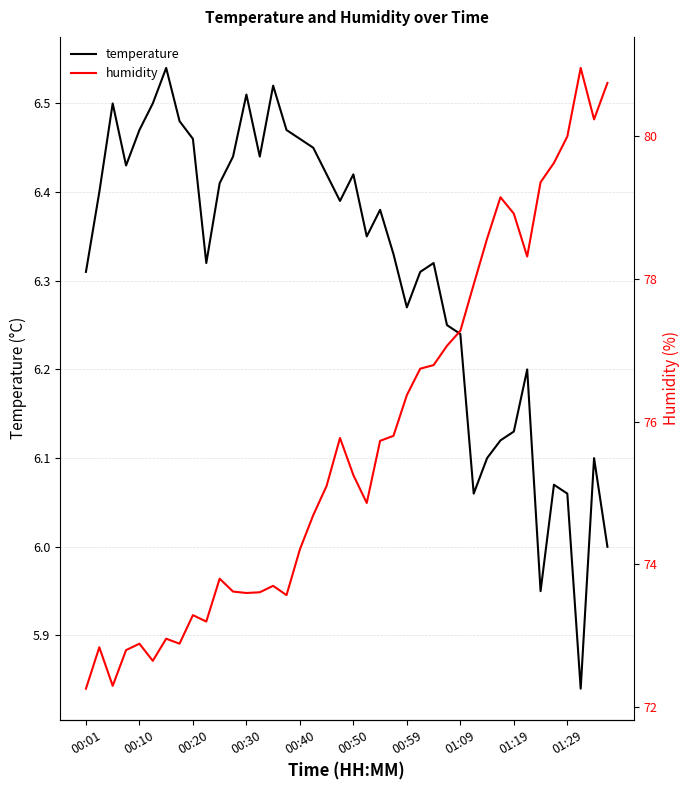

Which series changed the most between 13 and 18?

humidity